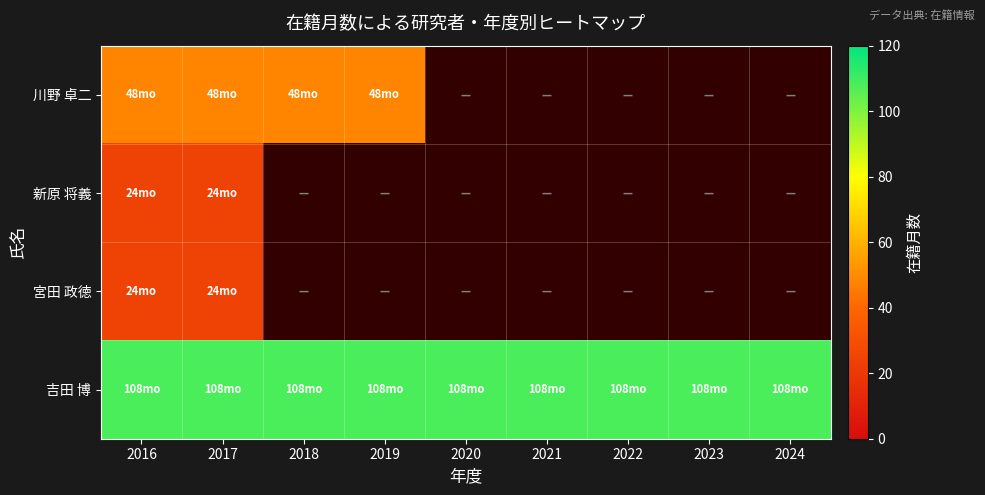

What is the minimum value shown in the chart?

24.0